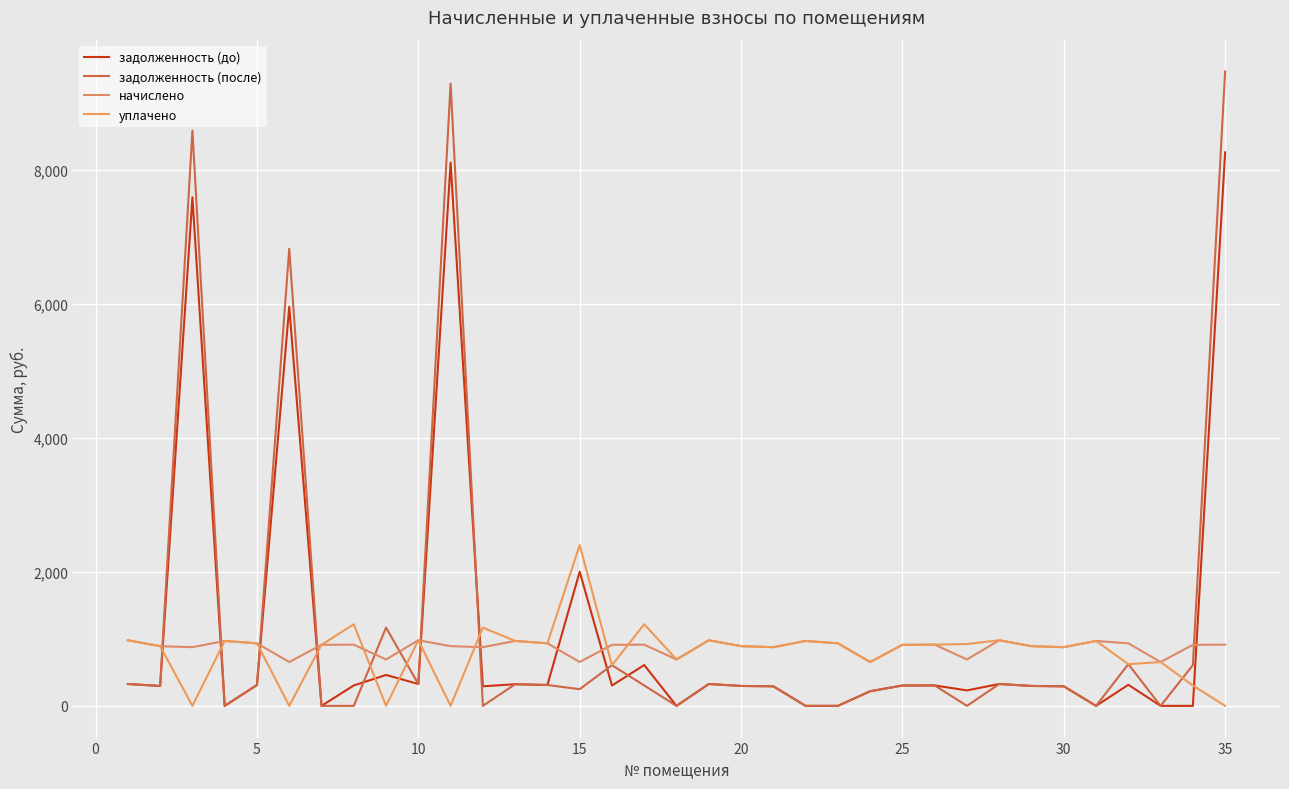

In начислено, how many points are higher than both neighbors (excluding endpoints)?

10